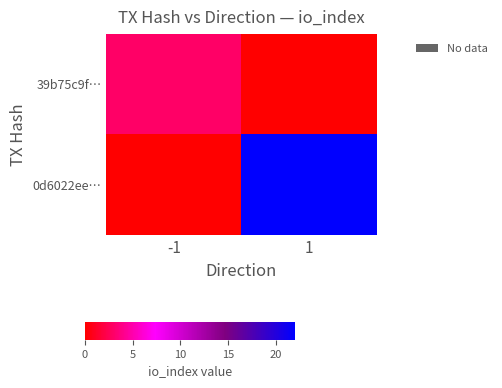

Reading left to right, transcribe all the data shown in this chart.

39b75c9f…: -1=3	1=0
0d6022ee…: -1=0	1=22